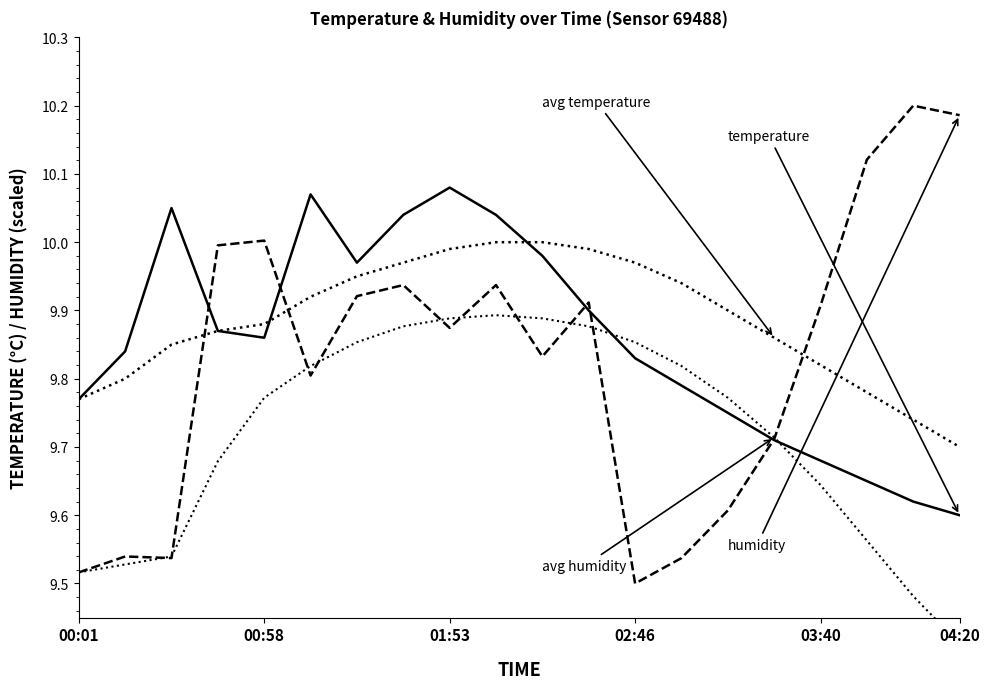

What are all the series names shown in the legend?

temperature, avg temperature, humidity, avg humidity